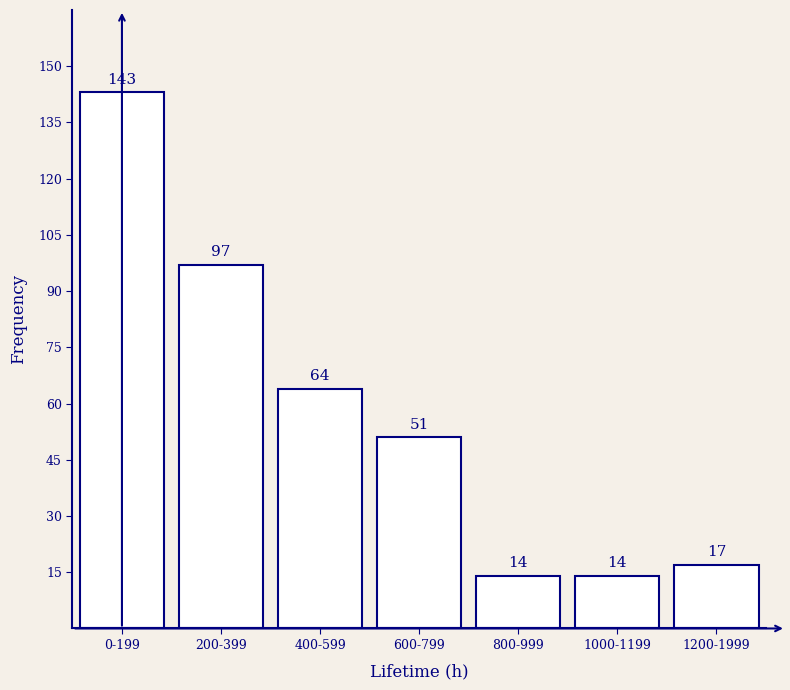

Reading left to right, extract all data points from this chart.

0-199=143	200-399=97	400-599=64	600-799=51	800-999=14	1000-1199=14	1200-1999=17